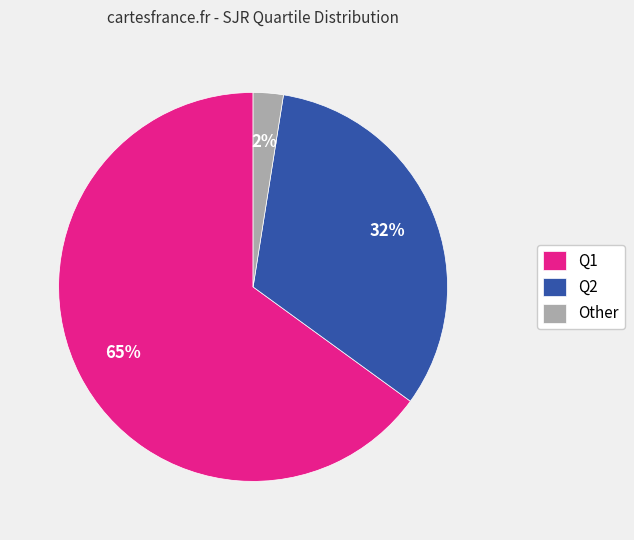

Between Q1 and Q2, which is larger?

Q1